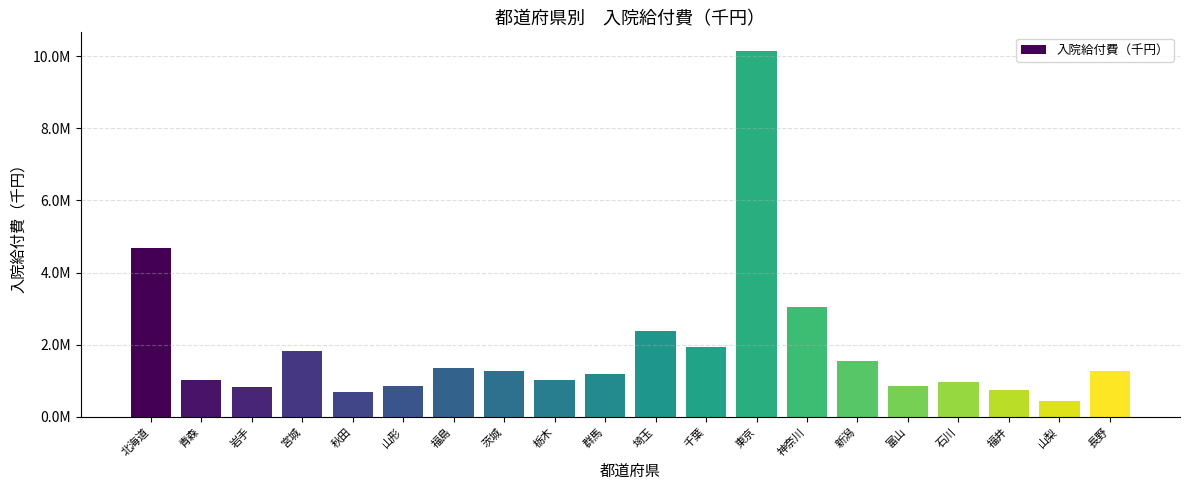

Which category has the highest value across all series?

東京